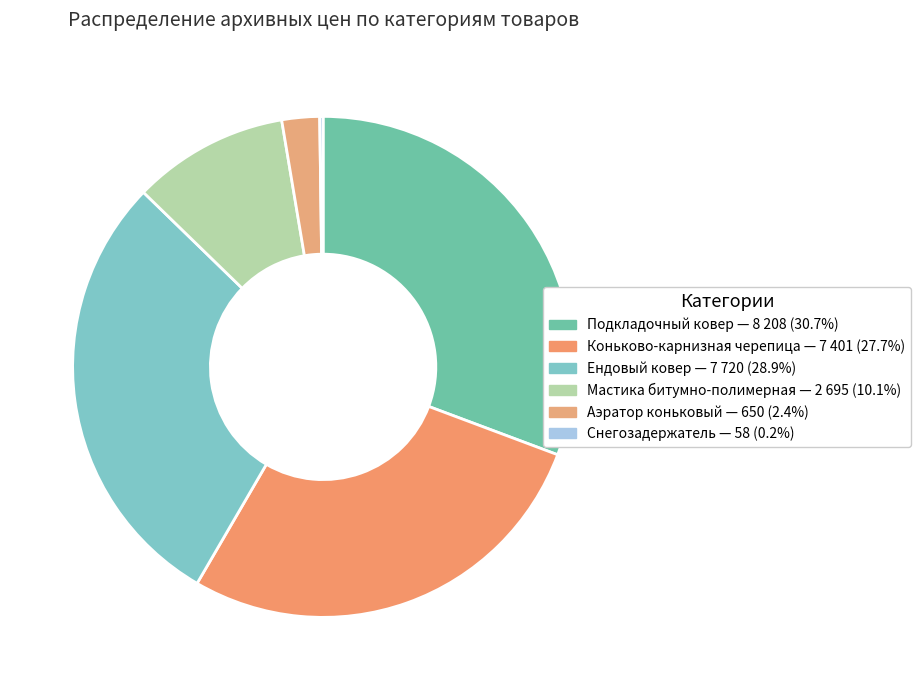

Rank the categories by value from highest to lowest.

Подкладочный ковер, Ендовый ковер, Коньково-карнизная черепица, Мастика битумно-полимерная, Аэратор коньковый, Снегозадержатель